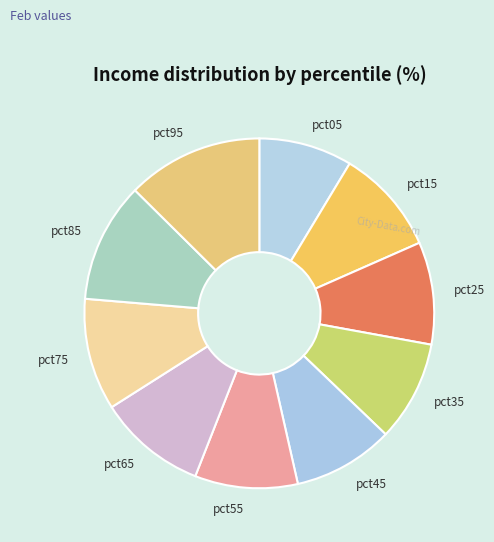

Is it true that pct65 is 1% of the pie?

False